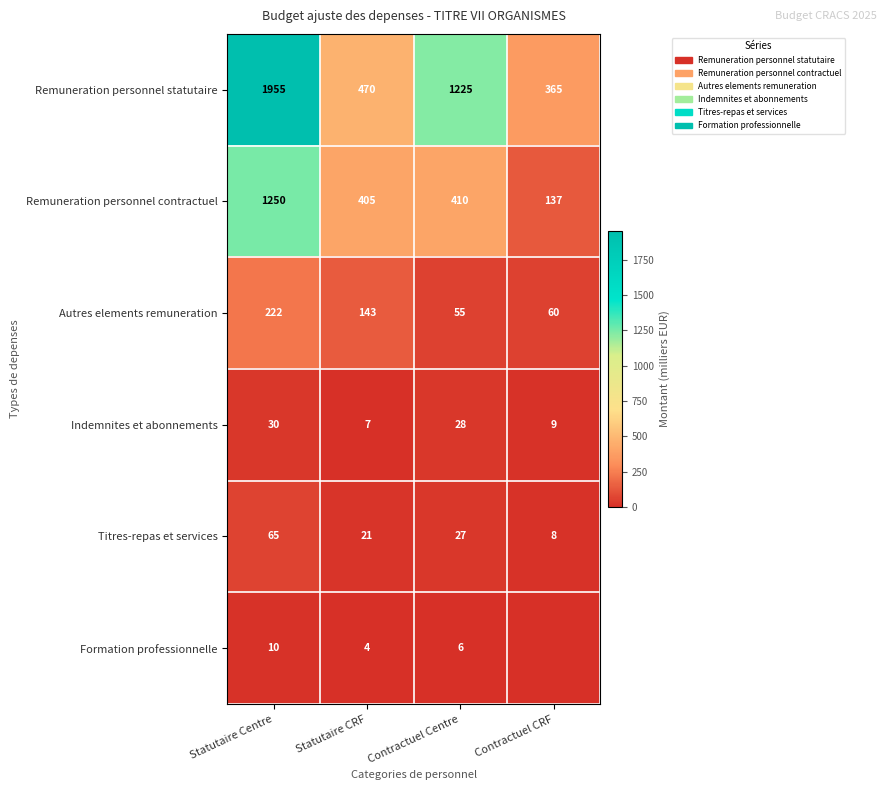

Rank the series at Statutaire CRF from lowest to highest value.

Formation professionnelle, Indemnites et abonnements, Titres-repas et services, Autres elements remuneration, Remuneration personnel contractuel, Remuneration personnel statutaire